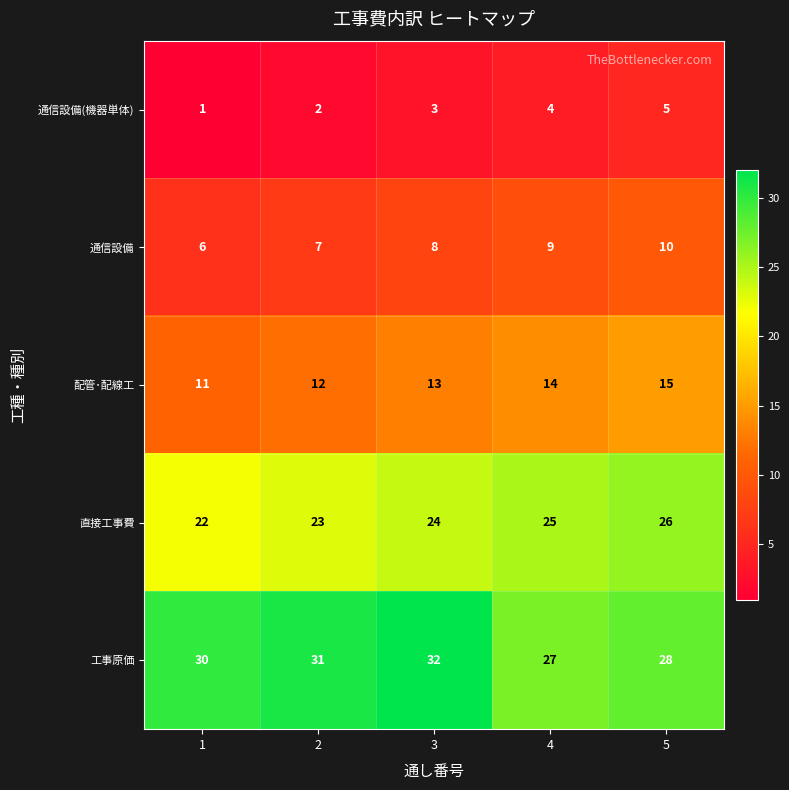

What is the difference between the 通信設備(機器単体) values at 5 and 2?

3